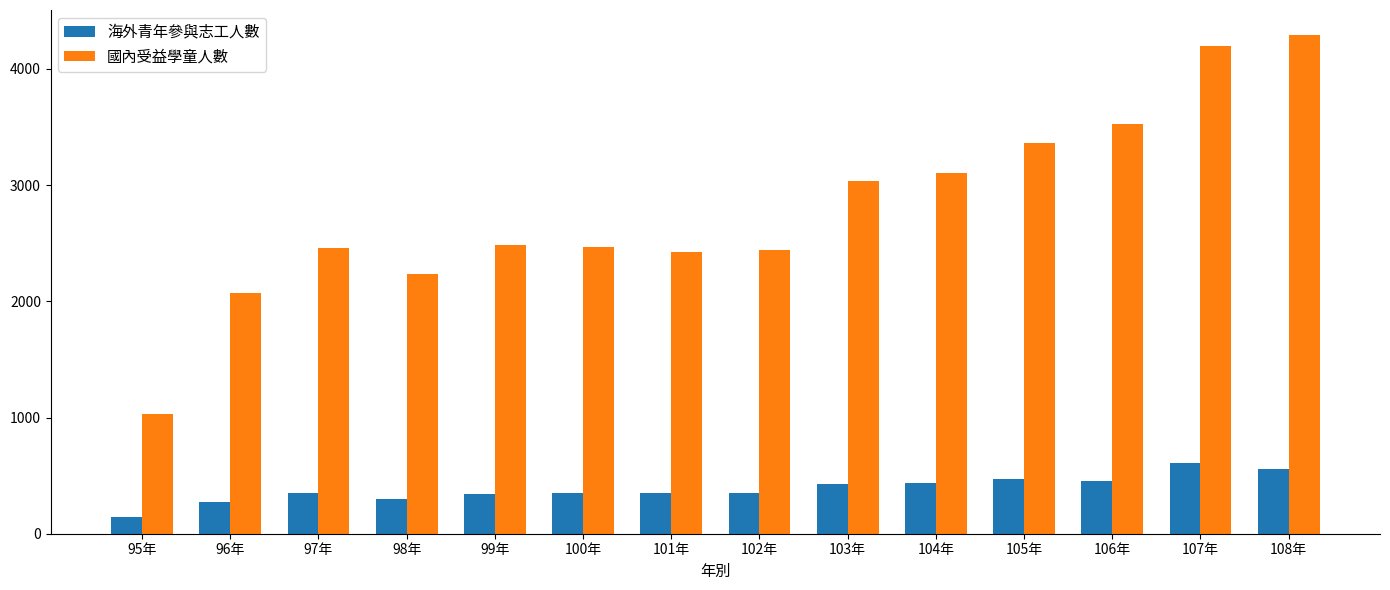

How many bars are there in total?

28